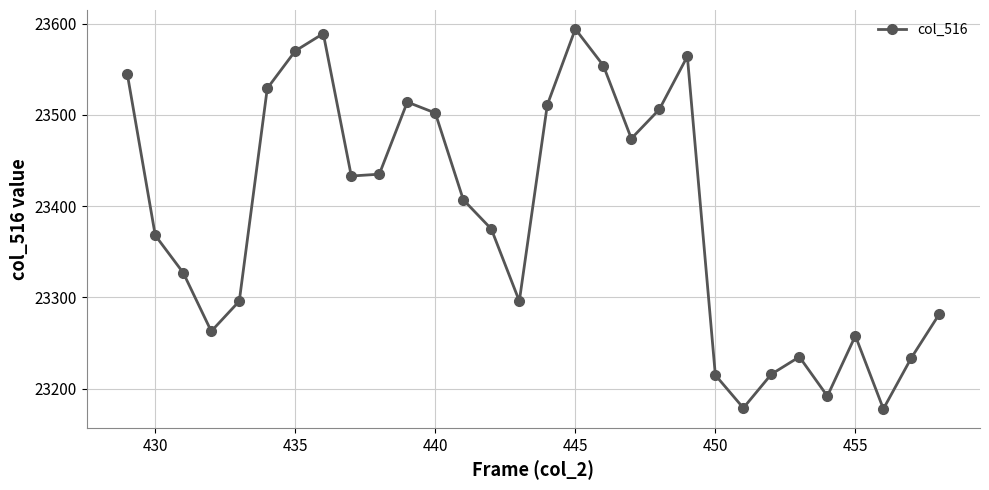

What is the difference between the maximum and minimum values?

416